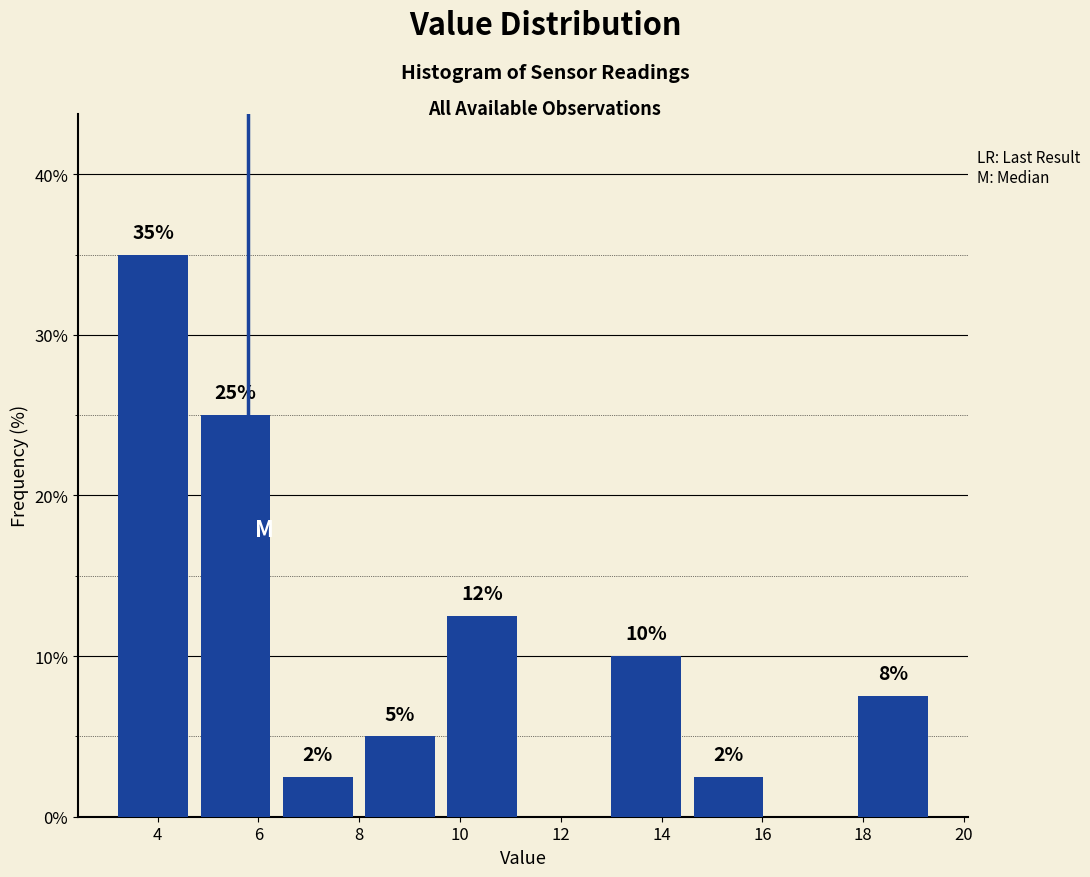

Which range on the x-axis has the tallest bar?

3.2 to 4.8